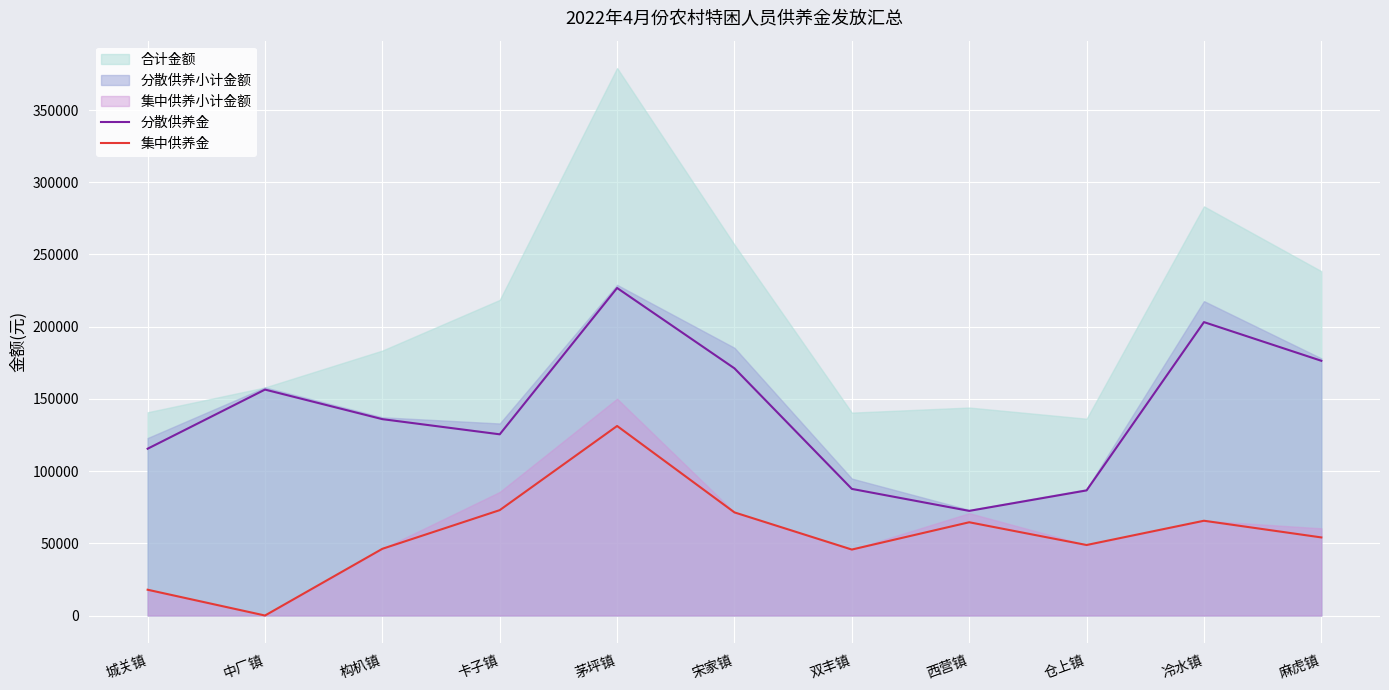

Does the chart display data point markers on the line(s)?

No